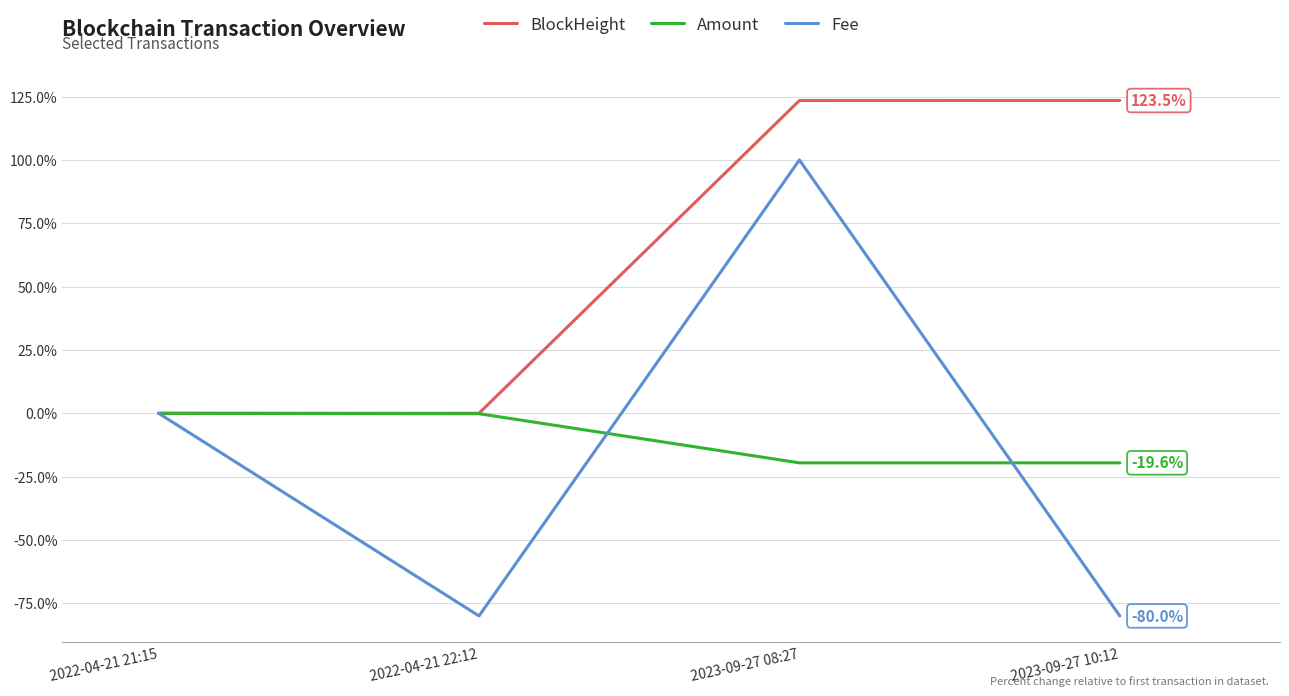

What is the minimum value shown in the chart?

-80.0